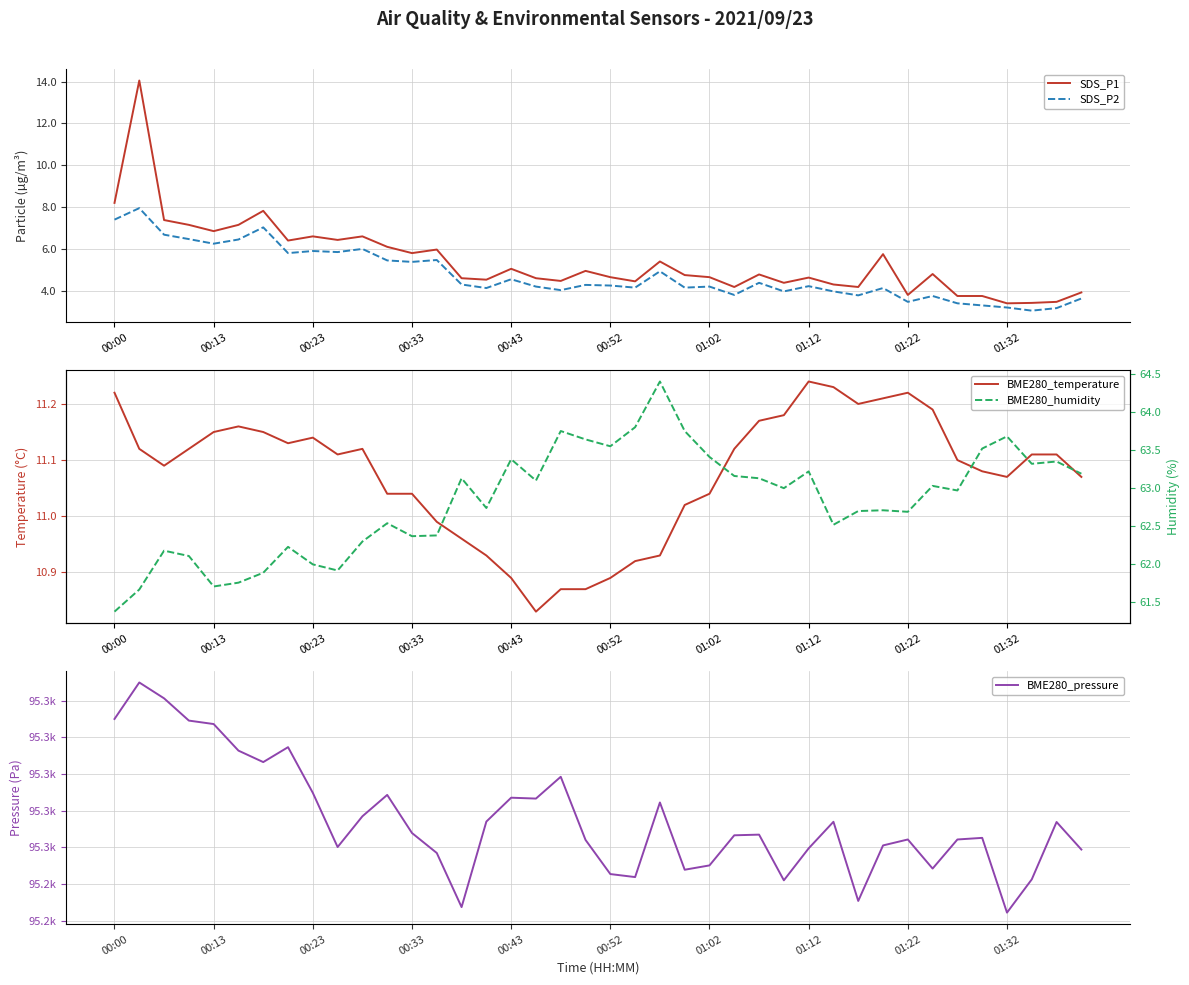

The BME280_humidity series shows 35.7 at 31. True or false?

False